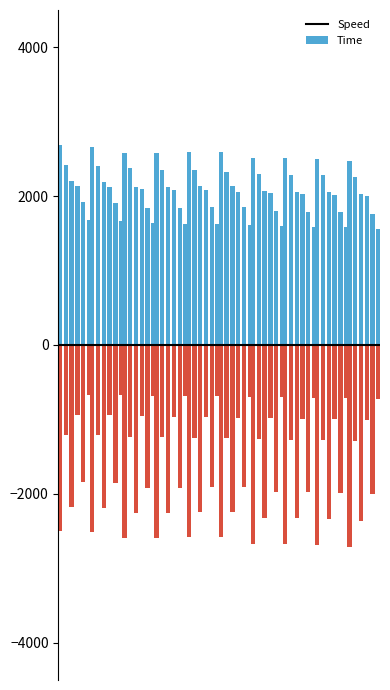

The Speed_0 series shows 789.7 at 2. True or false?

False